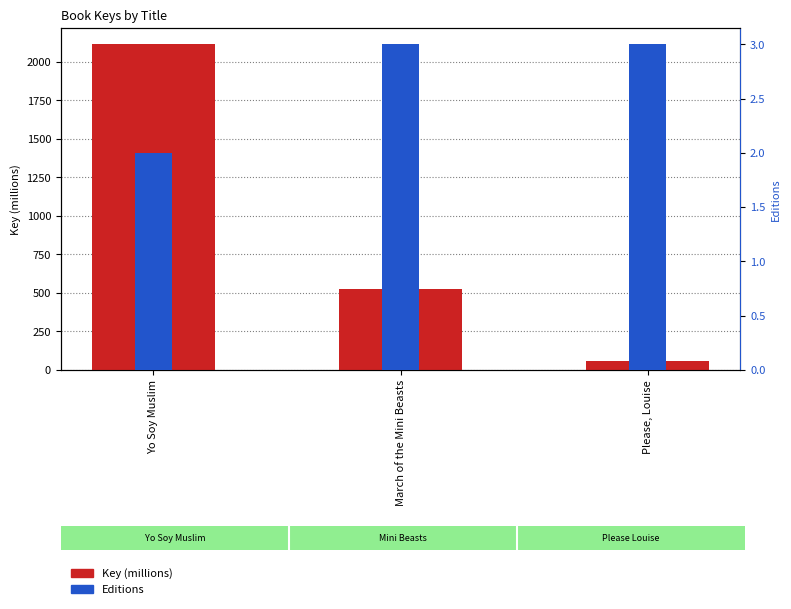

Reading right to left, transcribe all the data shown in this chart.

Key (millions): Please, Louise=60.6	March of the Mini Beasts=525.4	Yo Soy Muslim=2112.9
Editions: Please, Louise=3.0	March of the Mini Beasts=3.0	Yo Soy Muslim=2.0